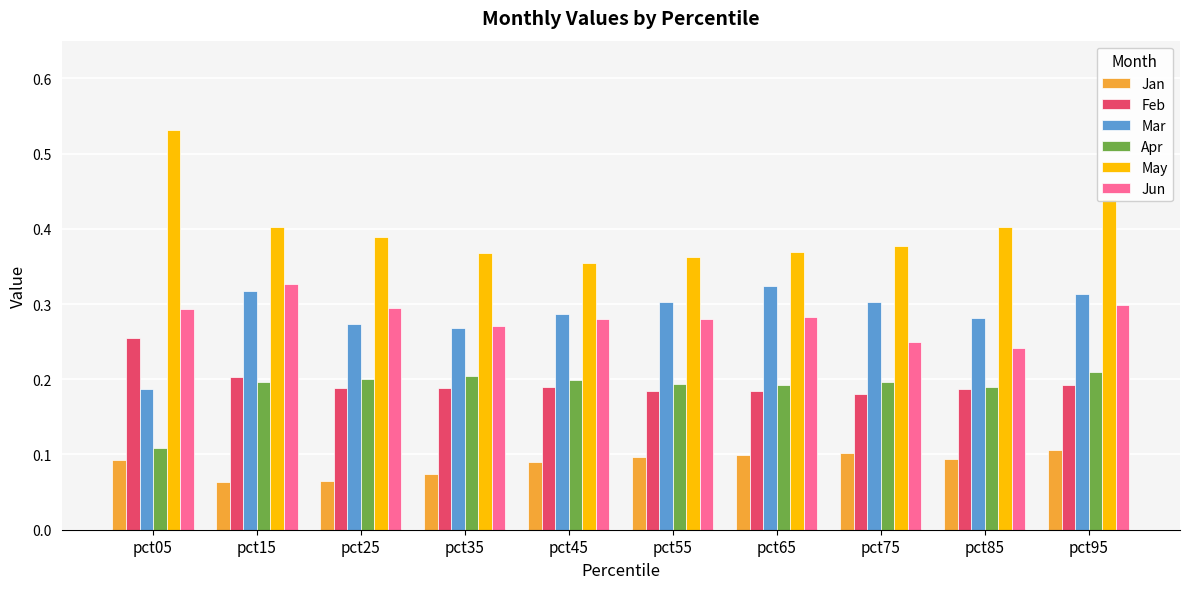

Which series has the largest range (max minus min)?

May